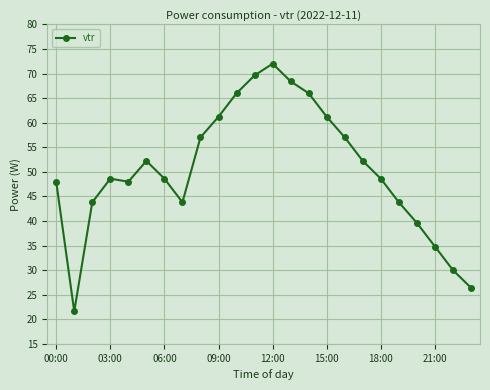

Reading left to right, extract all data points from this chart.

48.0	21.6	43.8	48.6	48.0	52.2	48.6	43.8	57.0	61.2	66.0	69.6	72.0	68.4	66.0	61.2	57.0	52.2	48.6	43.8	39.6	34.8	30.0	26.4